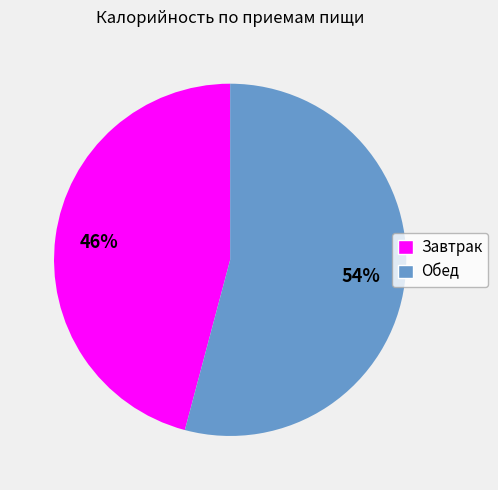

What is the majority slice?

Обед